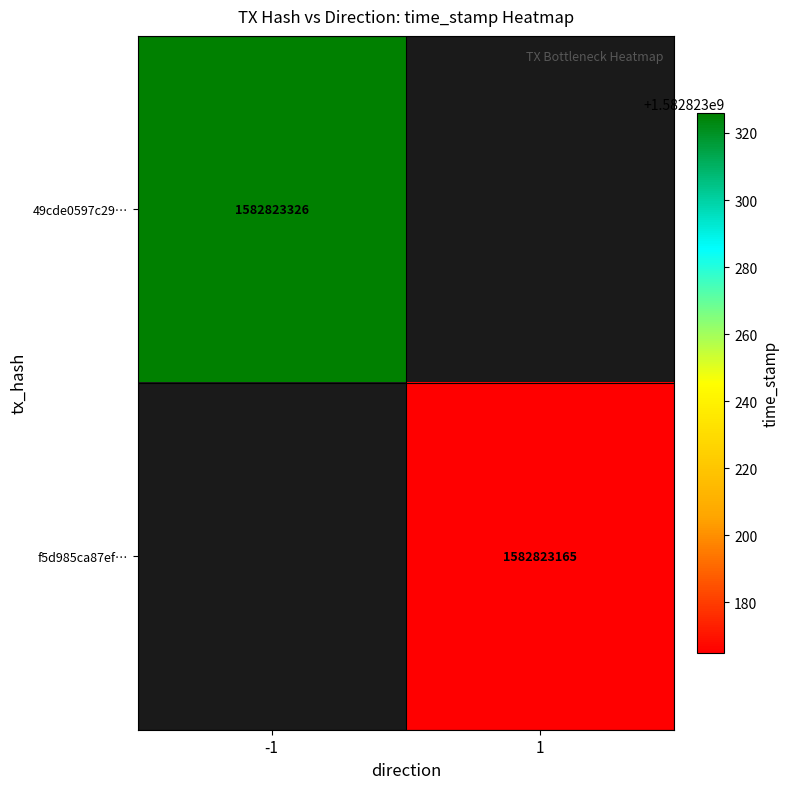

Which series changed the most between 0 and 1?

49cde0597c29bc39e99944d2defb8ab852ba04e